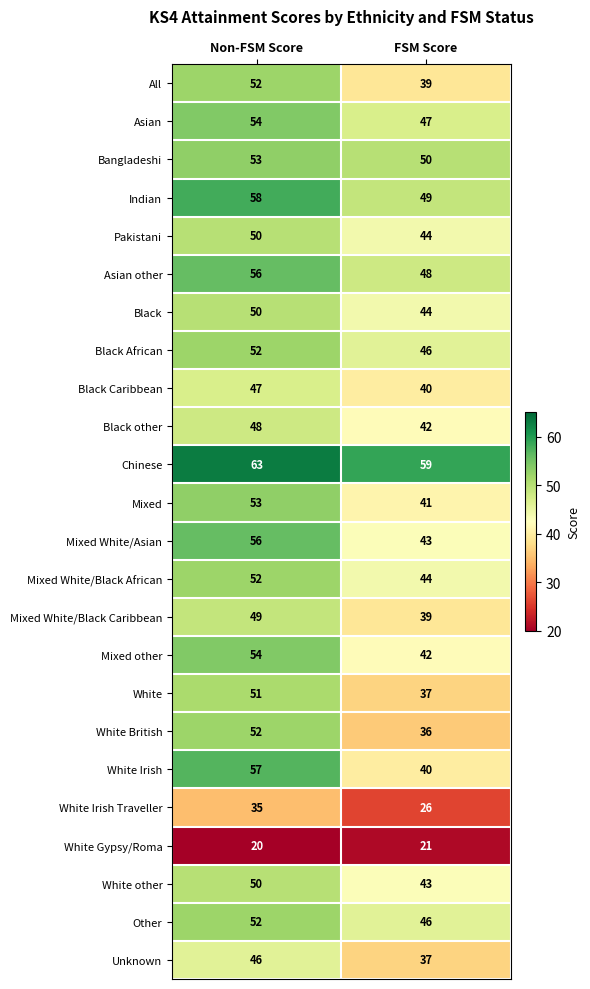

What is the sum of the Mixed White/Black Caribbean values at Non-FSM Score and FSM Score?

88